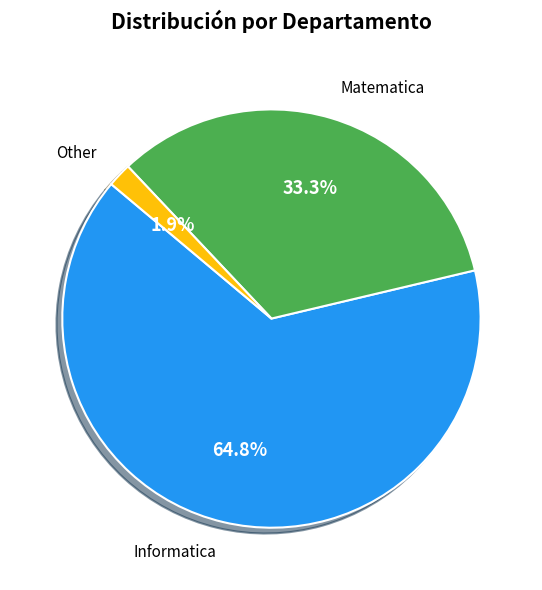

Rank the categories by value from lowest to highest.

Other, Matematica, Informatica